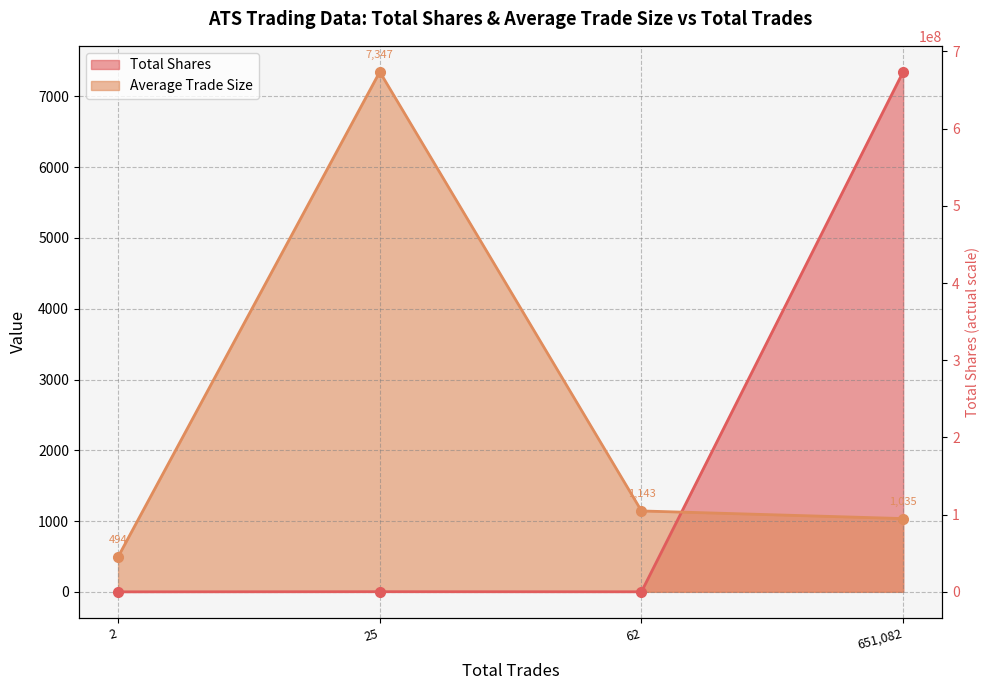

What is the sum of all values?

10019